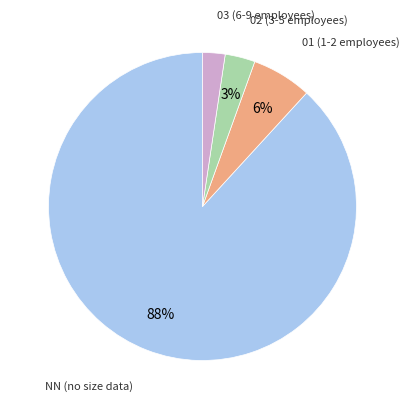

Which slice is the smallest?

03 (6-9 employees)